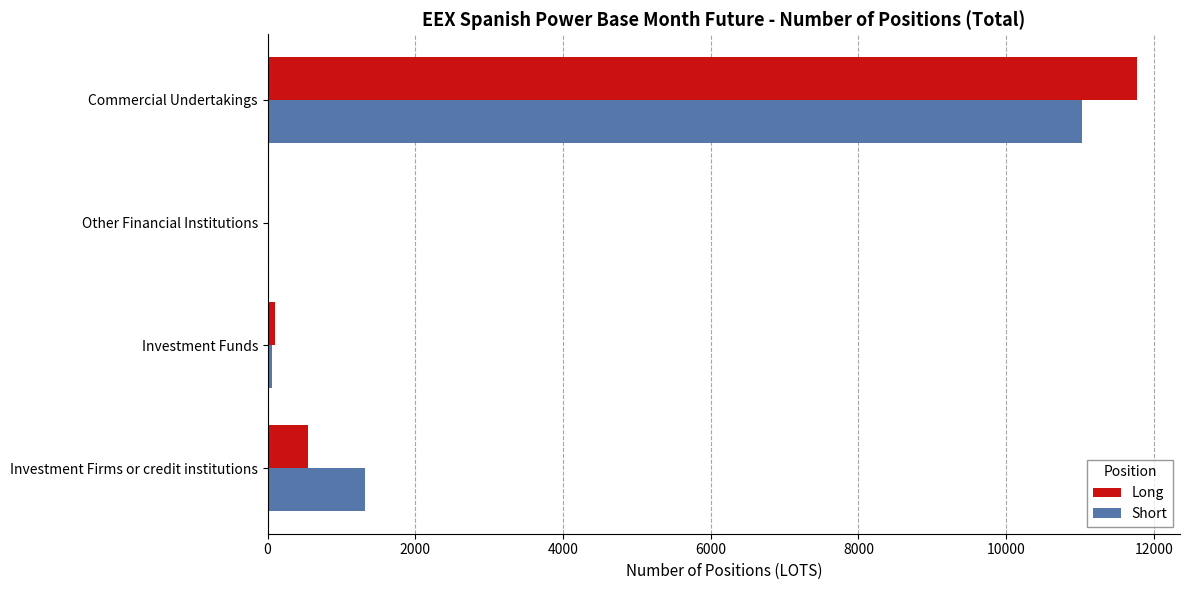

Is it true that Long equals 543.0 at Investment Firms or credit institutions?

True